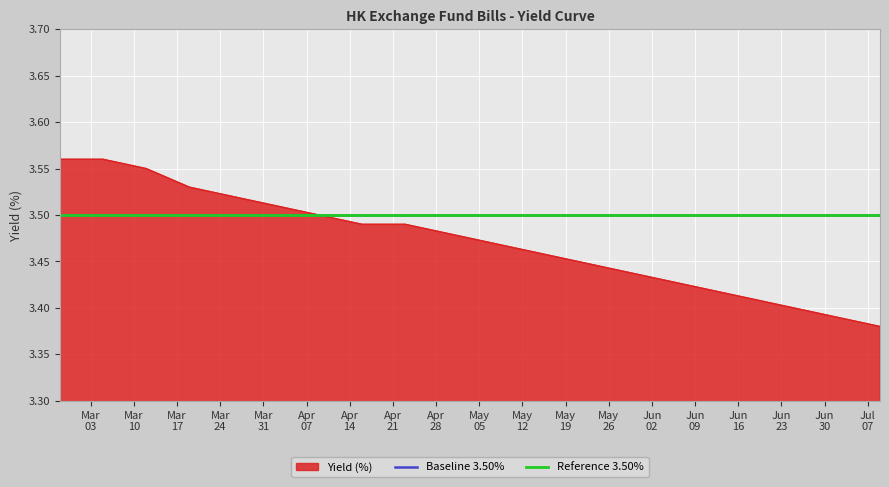

True or false: the data shows 3.5 at 2025-04-02.

True